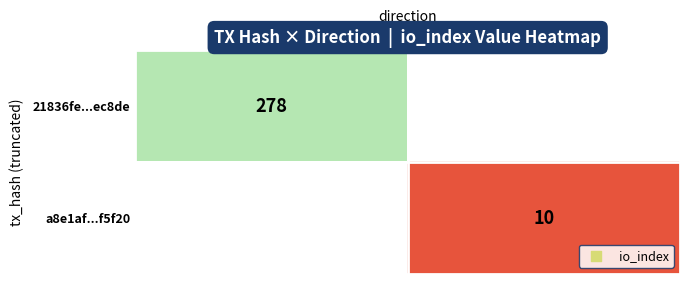

What is the total value across all series at 1?

10